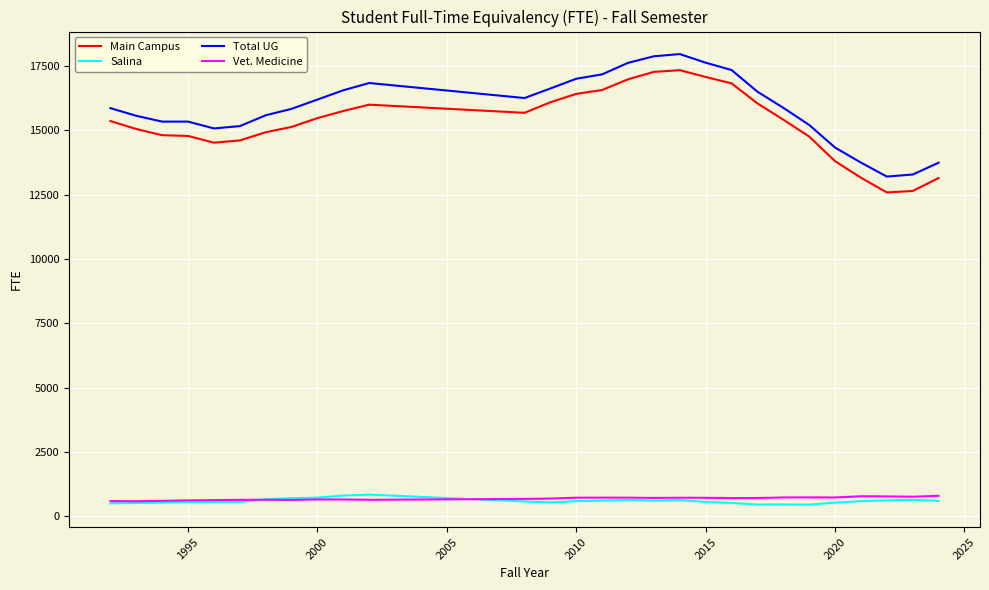

Which series has the largest total across all categories?

Total UG